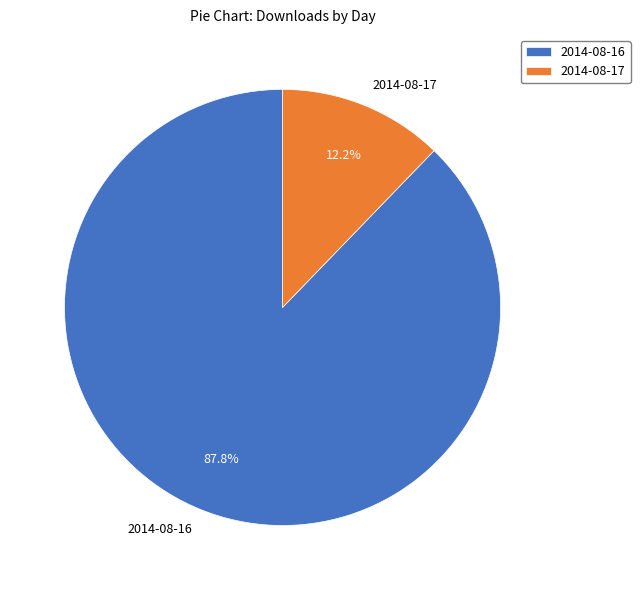

Which slice is the smallest?

2014-08-17